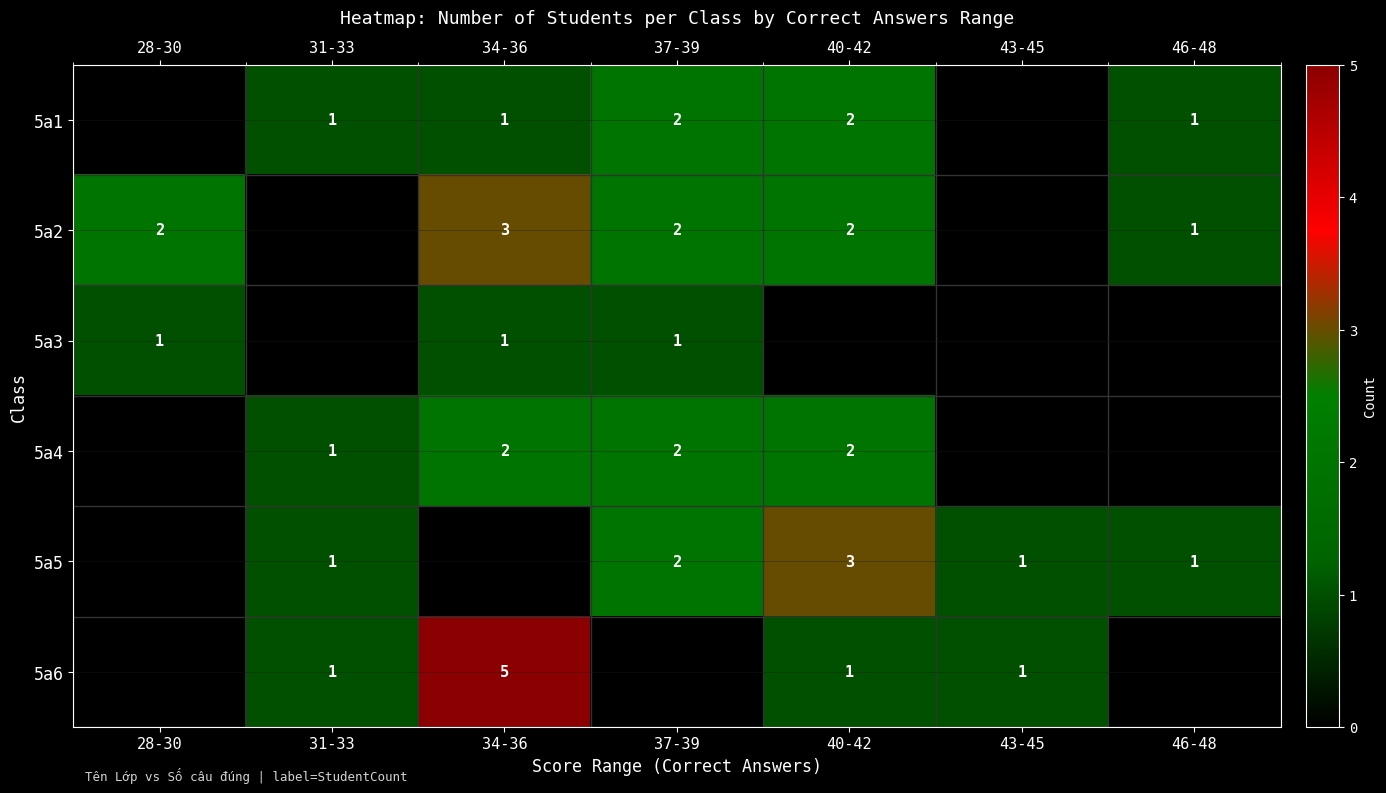

Is it true that 5a6 equals 1 at 43-45?

True